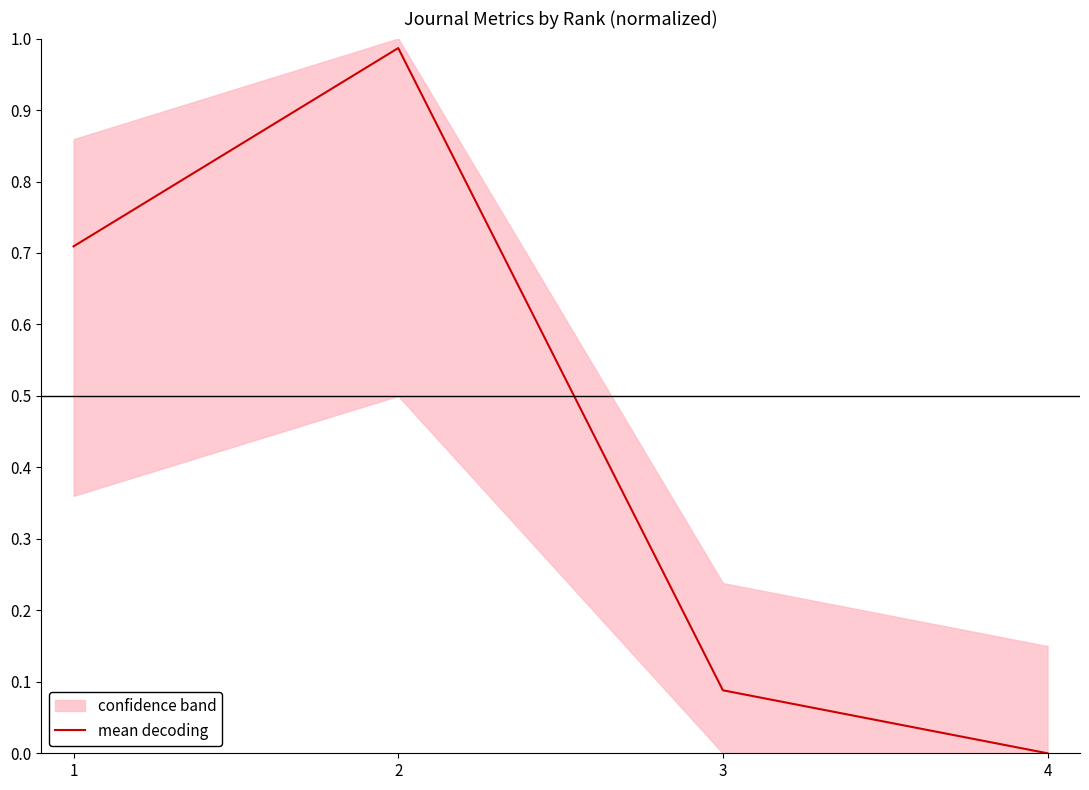

How many positive values are there?

3